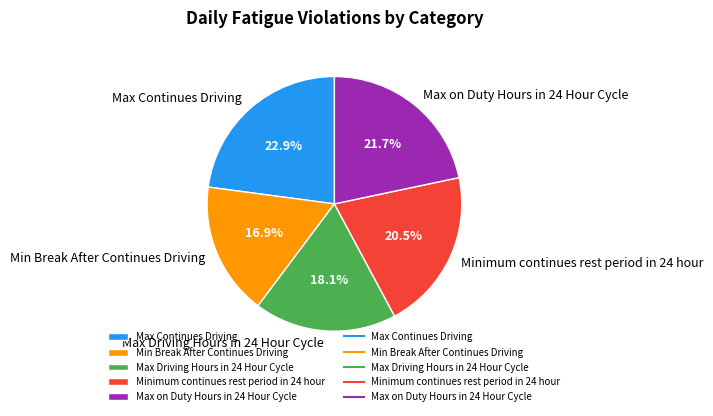

Which slice is the smallest?

Min Break After Continues Driving